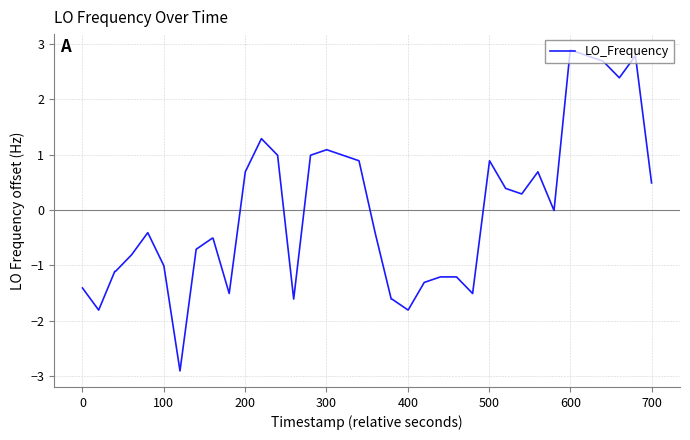

What is the smallest value displayed?

-2.9